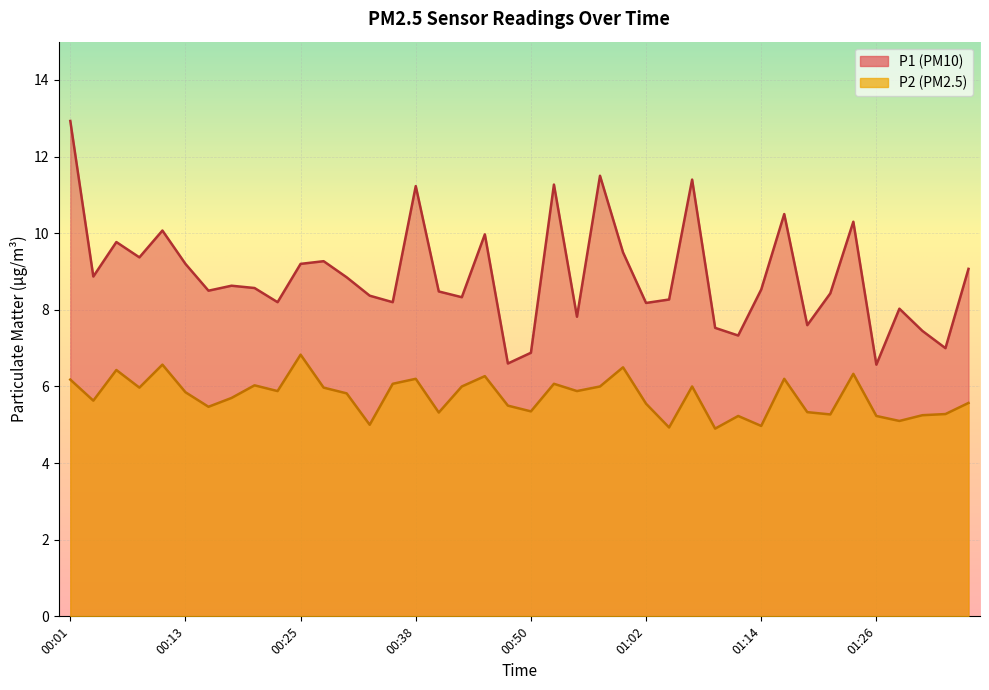

What is the label of the 28th point from the left?

01:07